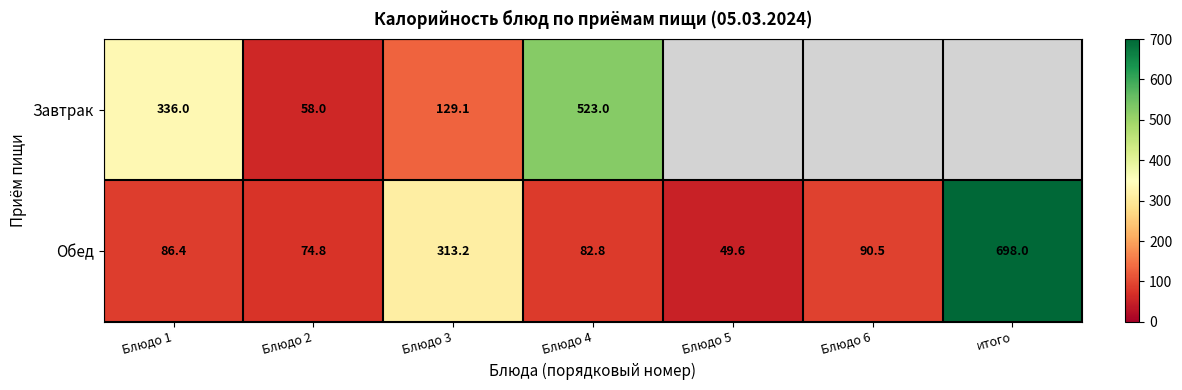

What is the spread (max minus min) of values at Блюдо 2?

16.8